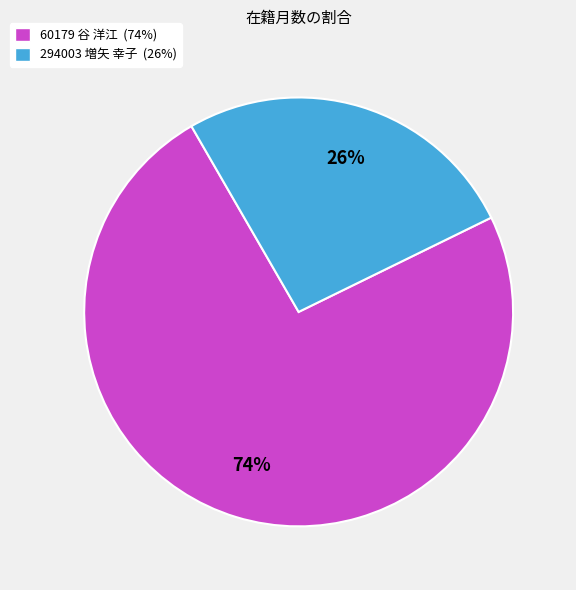

Is there any slice that represents more than half of the pie?

Yes